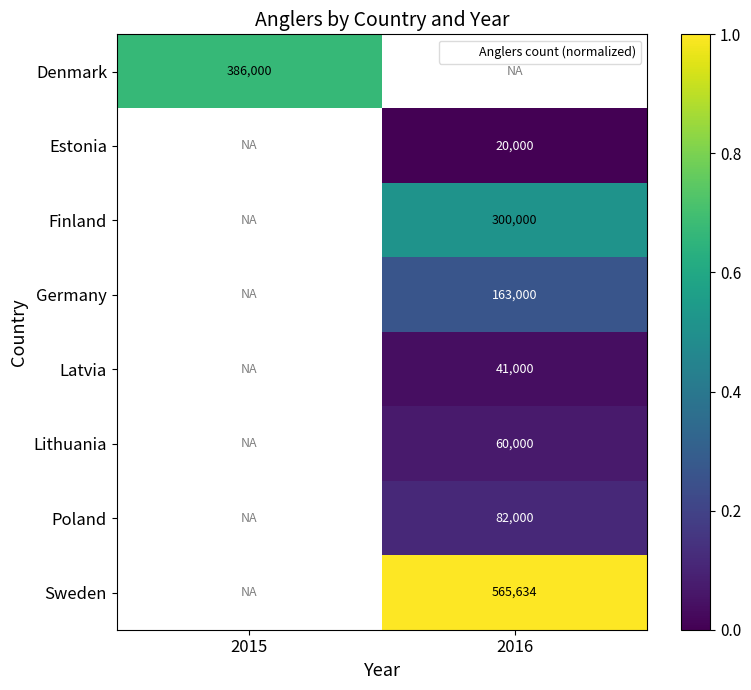

Is it true that Lithuania equals 0.1 at 2016?

True